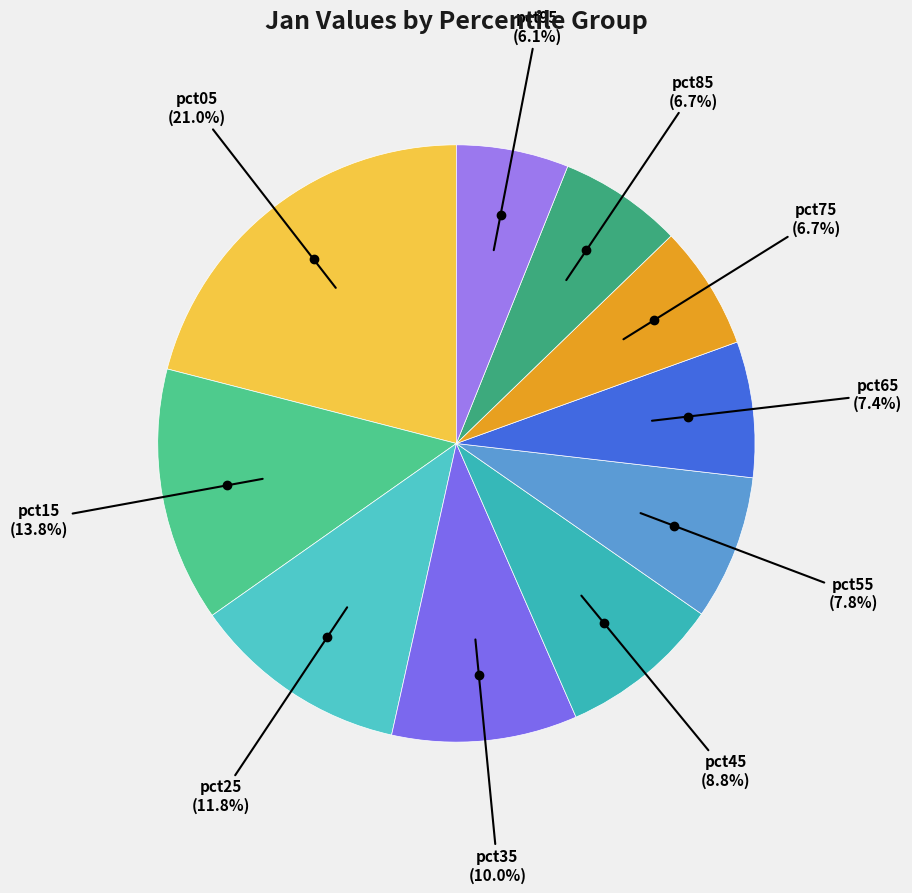

Count the number of slices in the pie.

10